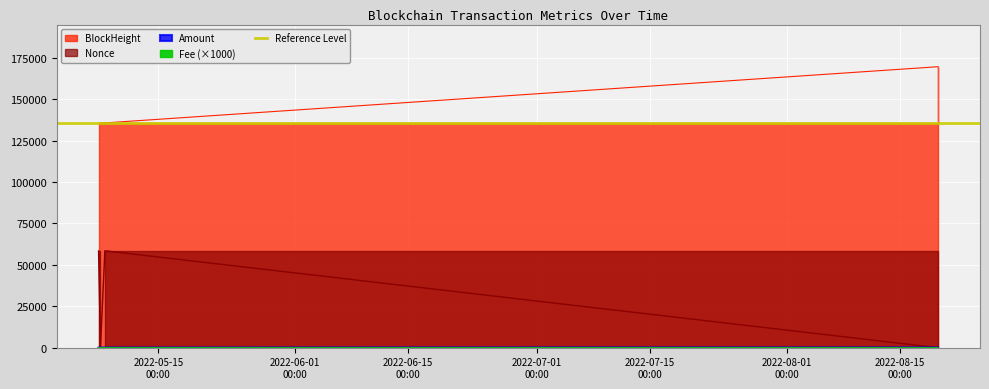

What is the spread (max minus min) of values at 2022-05-07 19:42:00?

135531.0